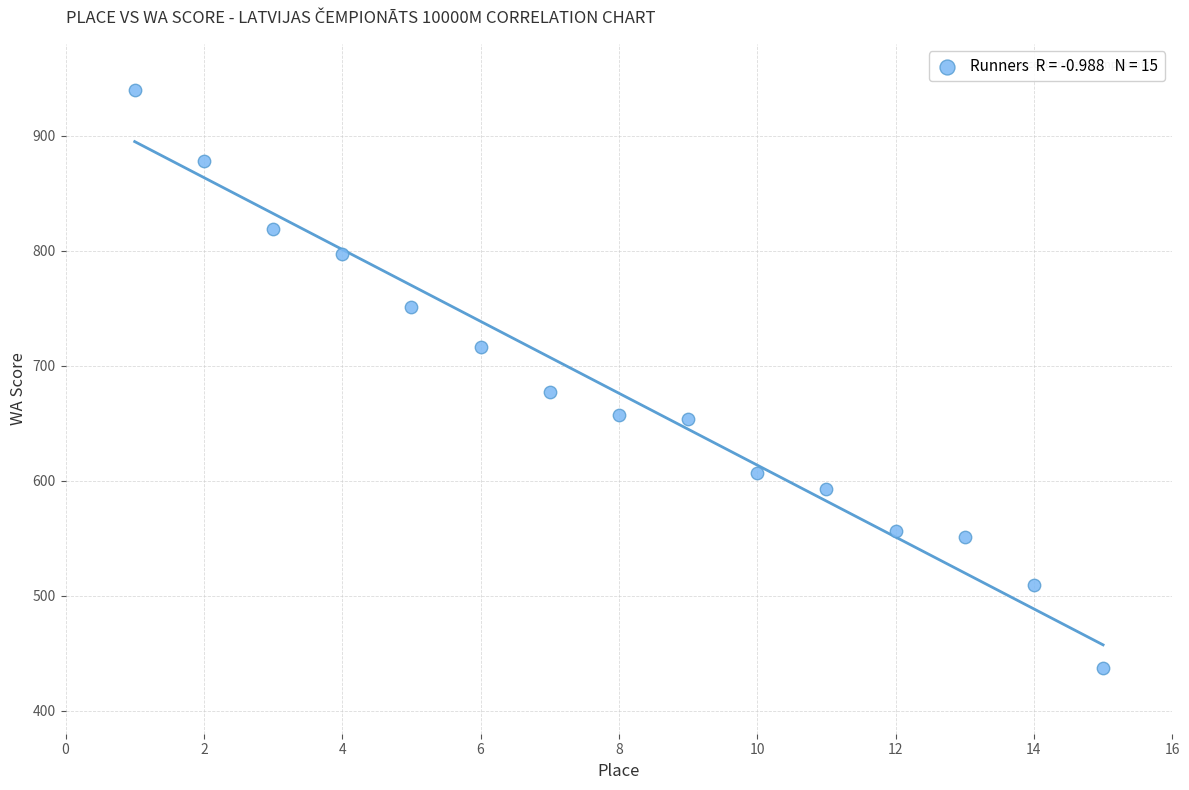

What Y value in the scatter plot is closest to 688?

677